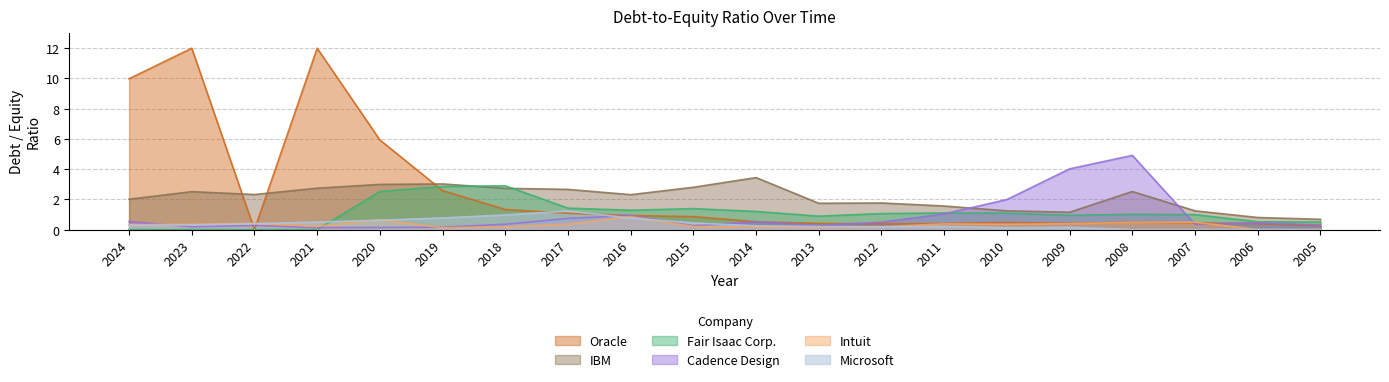

Reading left to right, transcribe all the data shown in this chart.

Cadence Design Systems: 0.5	0.2	0.3	0.1	0.1	0.2	0.3	0.7	0.9	0.2	0.5	0.3	0.5	1.0	2.0	4.0	4.9	0.3	0.5	0.3
IBM: 2.0	2.5	2.3	2.7	3.0	3.0	2.7	2.7	2.3	2.8	3.4	1.7	1.8	1.6	1.2	1.1	2.5	1.2	0.8	0.7
Fair Isaac Corp.: 0.0	0.0	0.0	0.0	2.5	2.9	2.9	1.4	1.3	1.4	1.2	0.9	1.1	1.1	1.1	0.9	1.0	1.0	0.5	0.5
Intuit: 0.3	0.3	0.4	0.2	0.7	0.1	0.2	0.4	0.9	0.2	0.2	0.1	0.2	0.4	0.3	0.4	0.5	0.5	0.0	0.0
Microsoft: 0.3	0.3	0.4	0.5	0.6	0.8	1.0	1.2	0.8	0.4	0.2	0.2	0.2	0.2	0.1	0.1	0.0	0.0	0.0	0.0